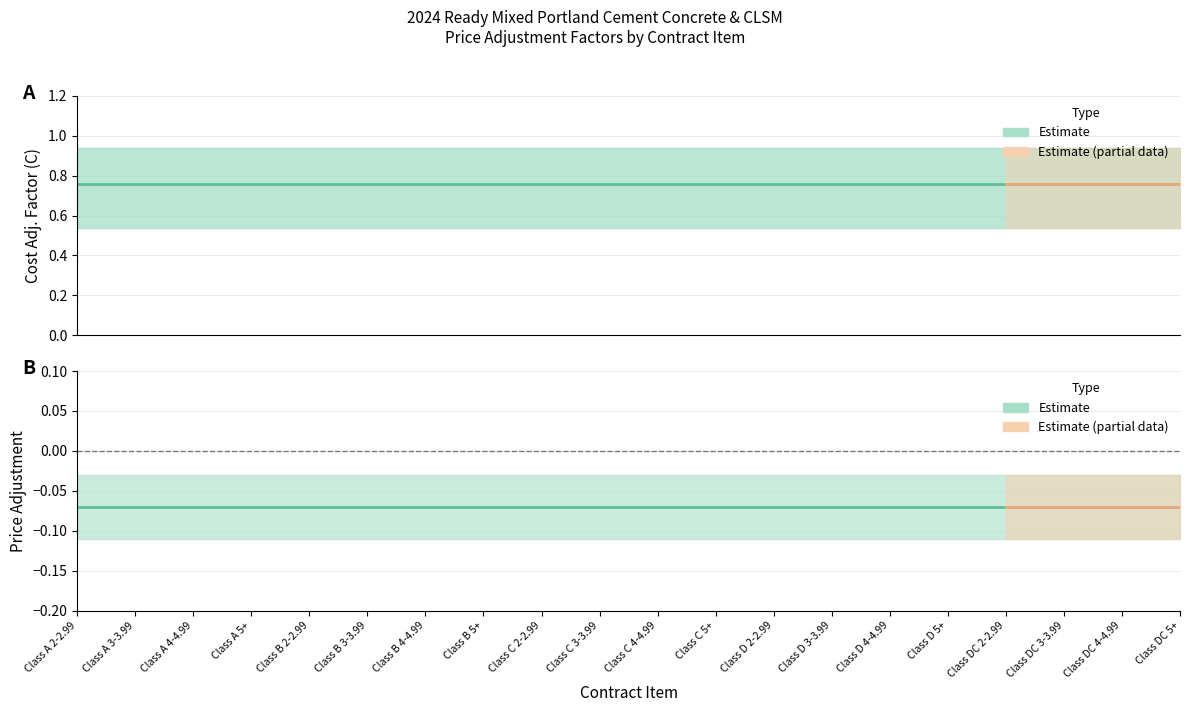

At which category is the sum across all series the highest?

Class A 2-2.99